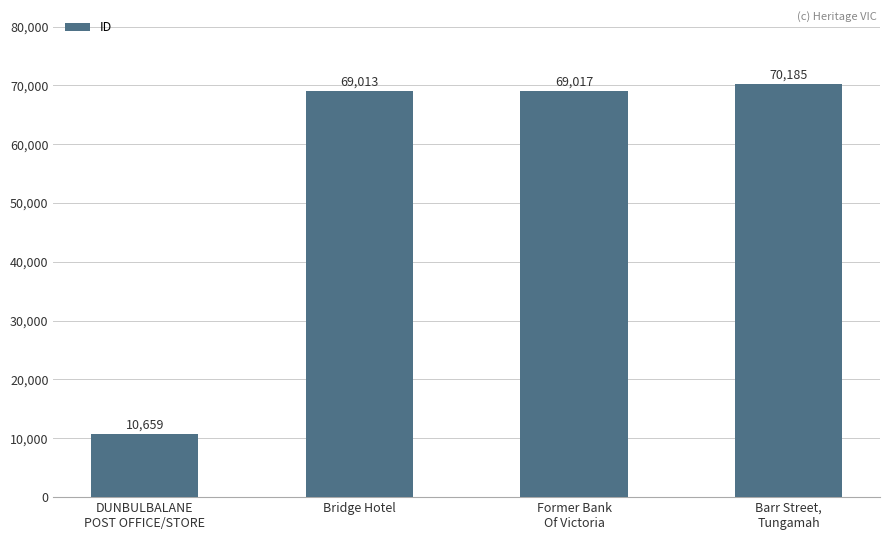

Is it true that the value at DUNBULBALANE
POST OFFICE/STORE is 10659?

True